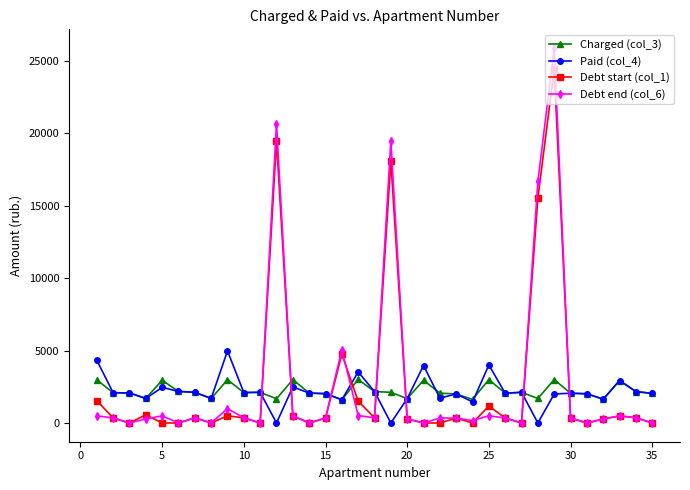

After their last crossing, which series has the higher values: Charged (col_3) or Debt start (col_1)?

Charged (col_3)